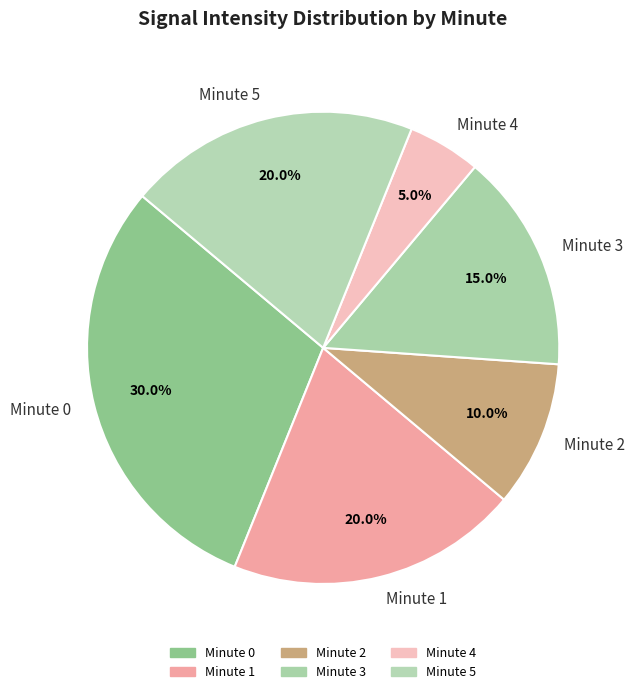

How much of the chart is everything except Minute 4?

95.0%